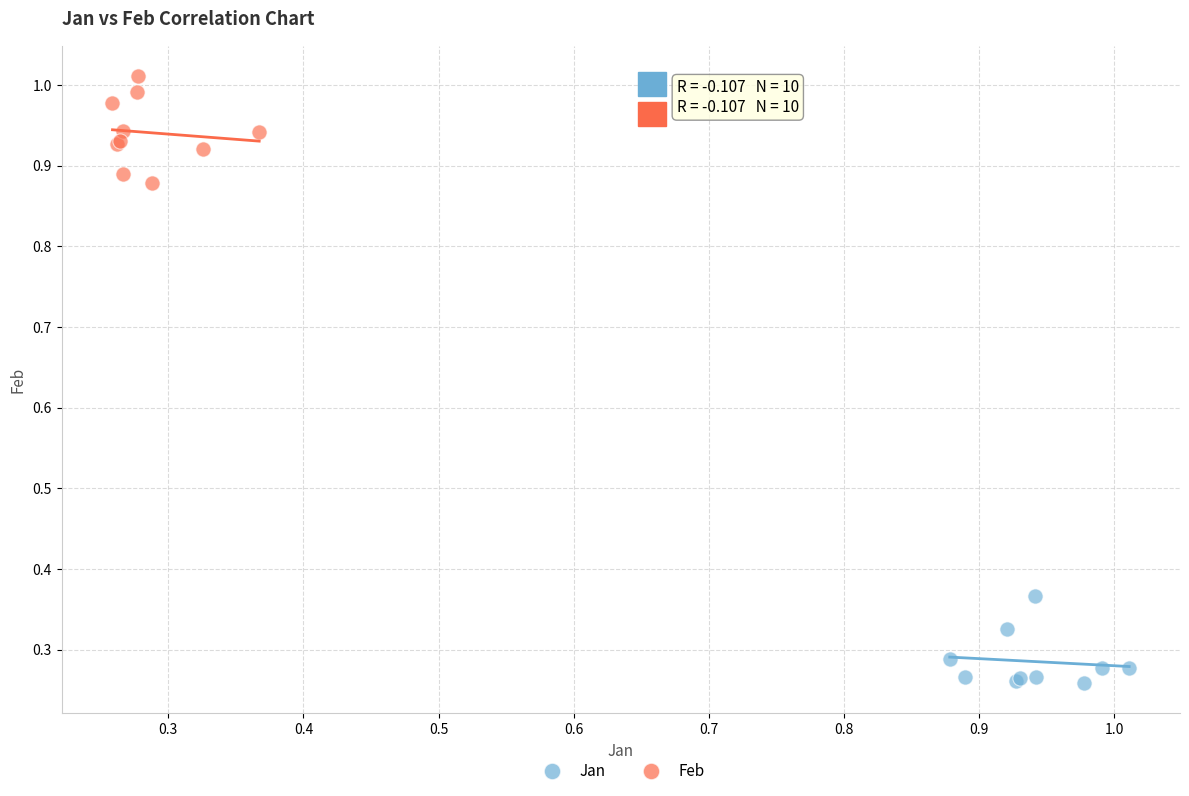

Which series reaches the maximum Y coordinate?

Feb